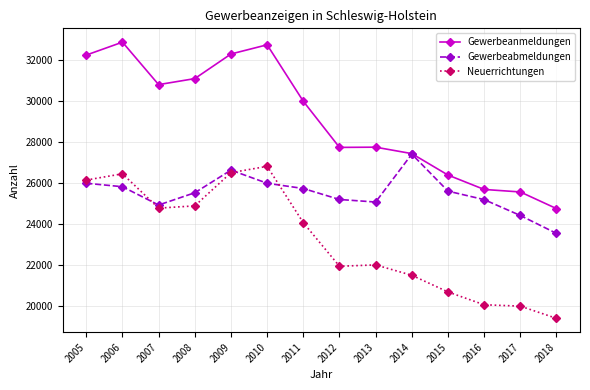

True or false: Neuerrichtungen and Gewerbeanmeldungen intersect in this chart.

False